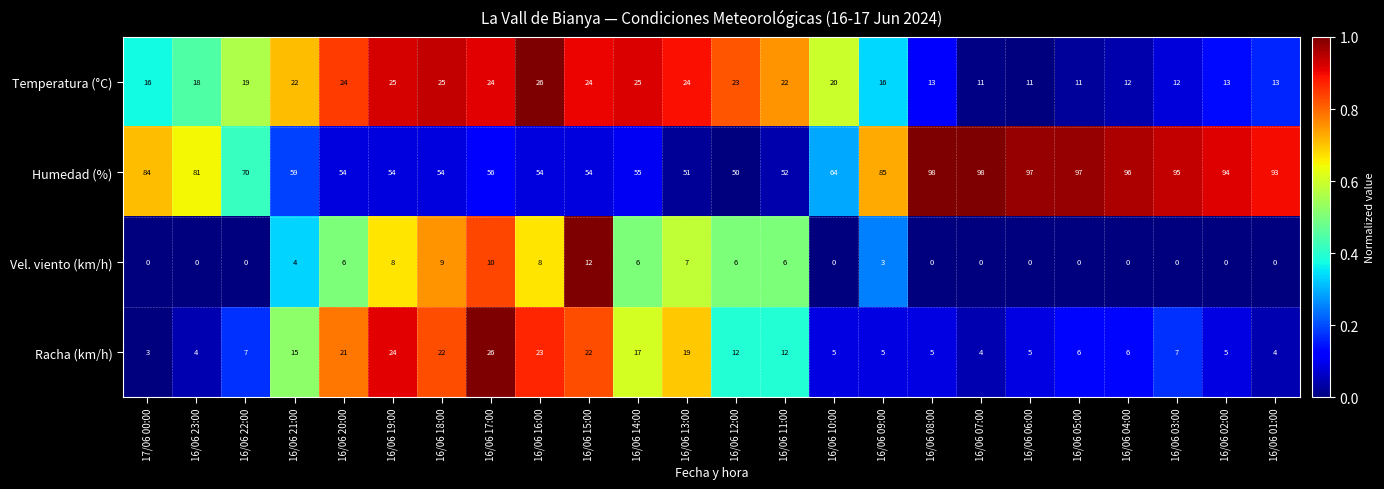

The value of Temperatura (°C) at 16/06 02:00 is 19. True or false?

False